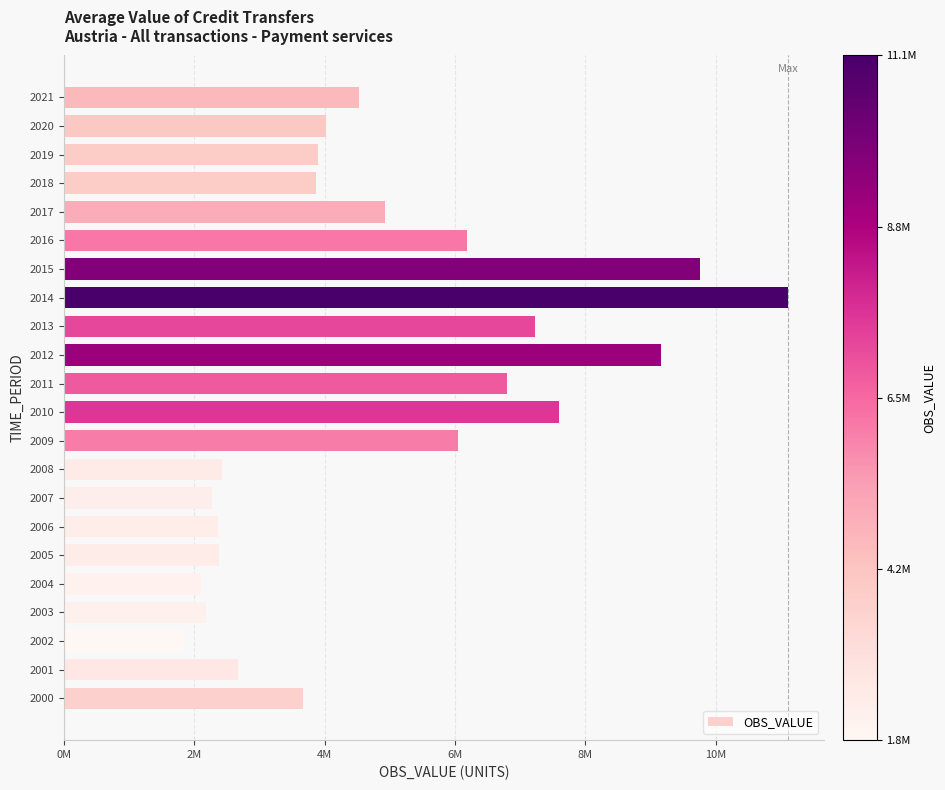

Are the bars horizontal?

Yes